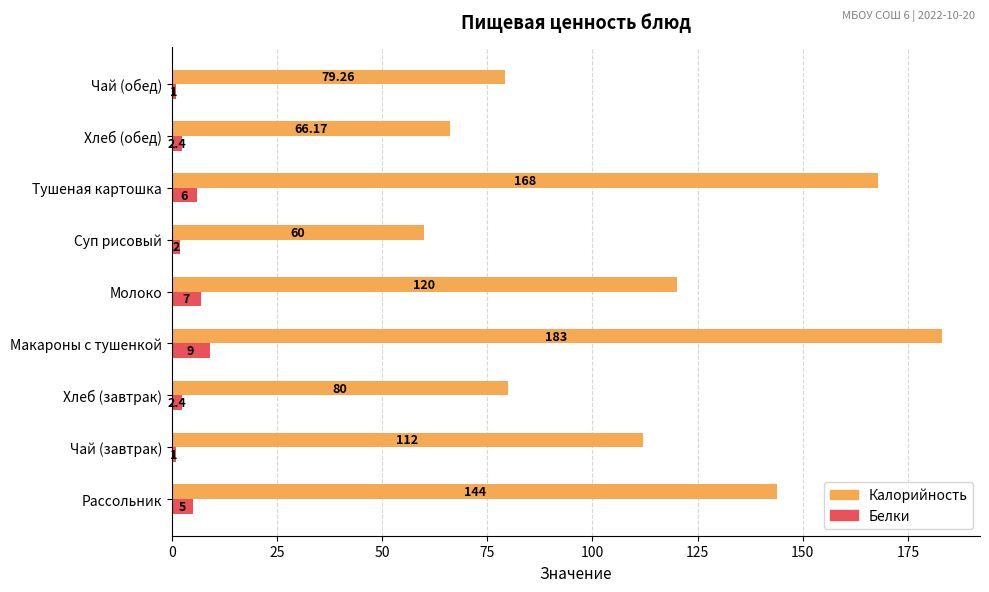

Which series has the largest total across all categories?

Калорийность